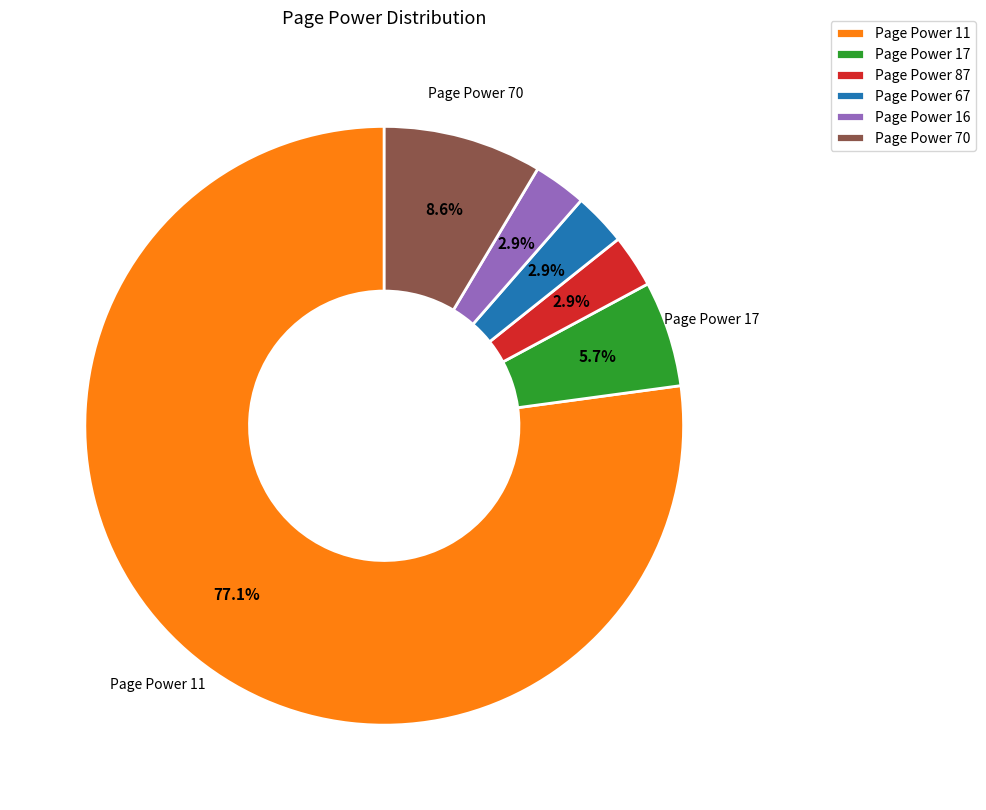

How many segments does this pie chart have?

6